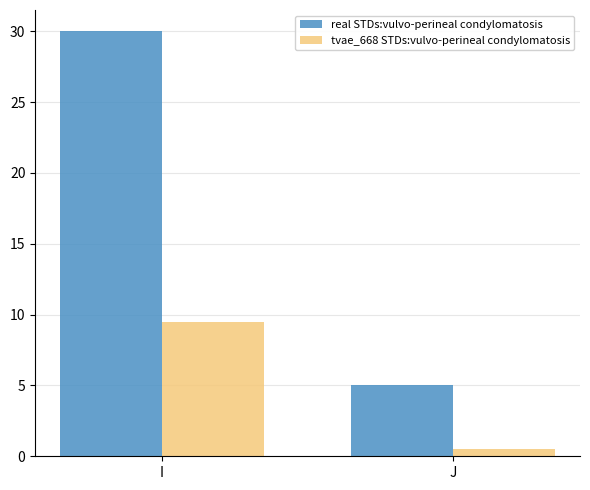

Does the chart contain any negative values?

No